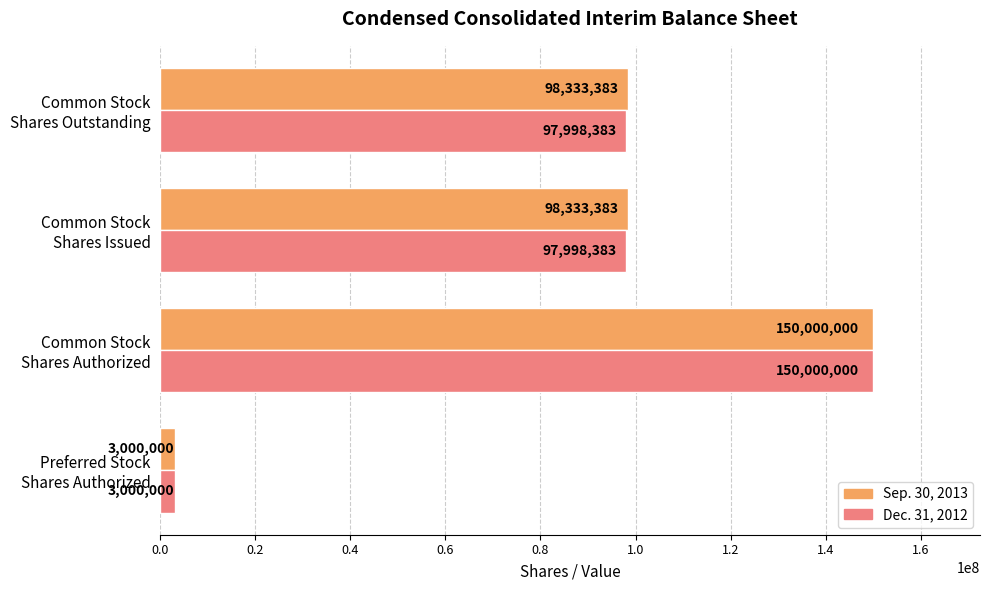

How many Dec. 31, 2012 values are between 97998383 and 150000000?

3